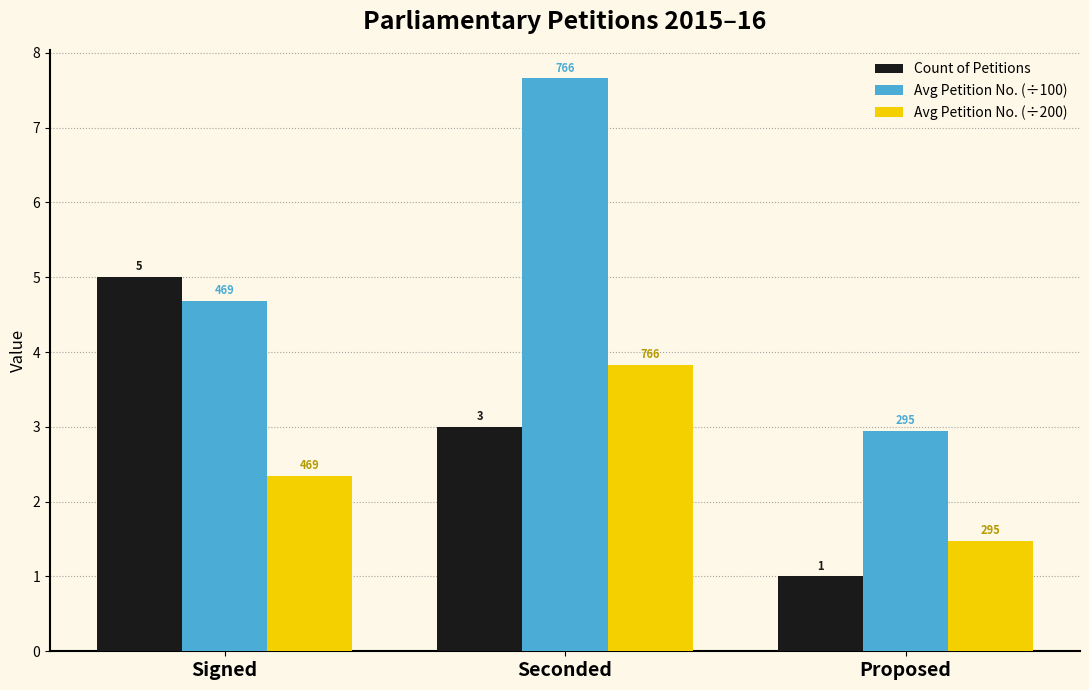

What are all the series names shown in the legend?

Count of Petitions, Avg Petition No. (÷100), Avg Petition No. (÷200)